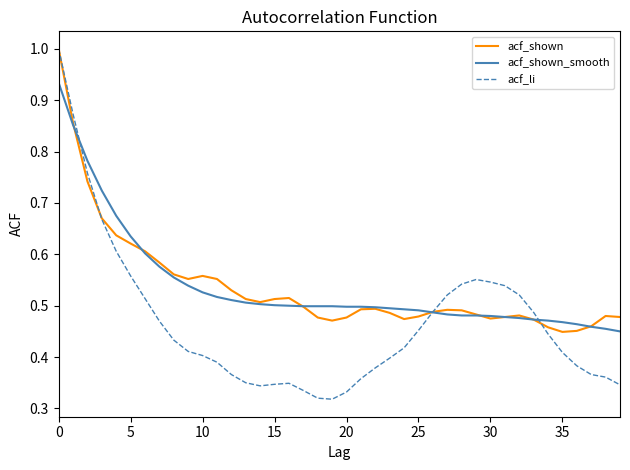

Which series has the widest spread of values?

acf_li